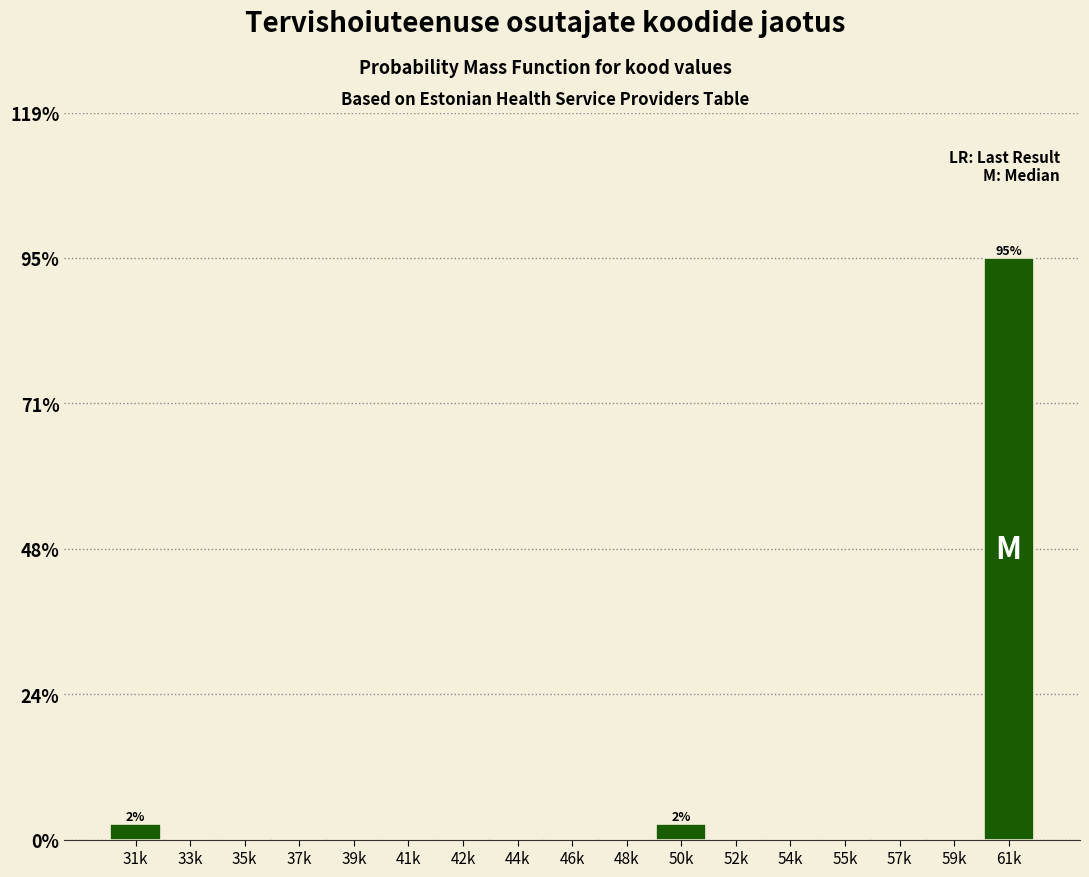

Are the bars horizontal?

No